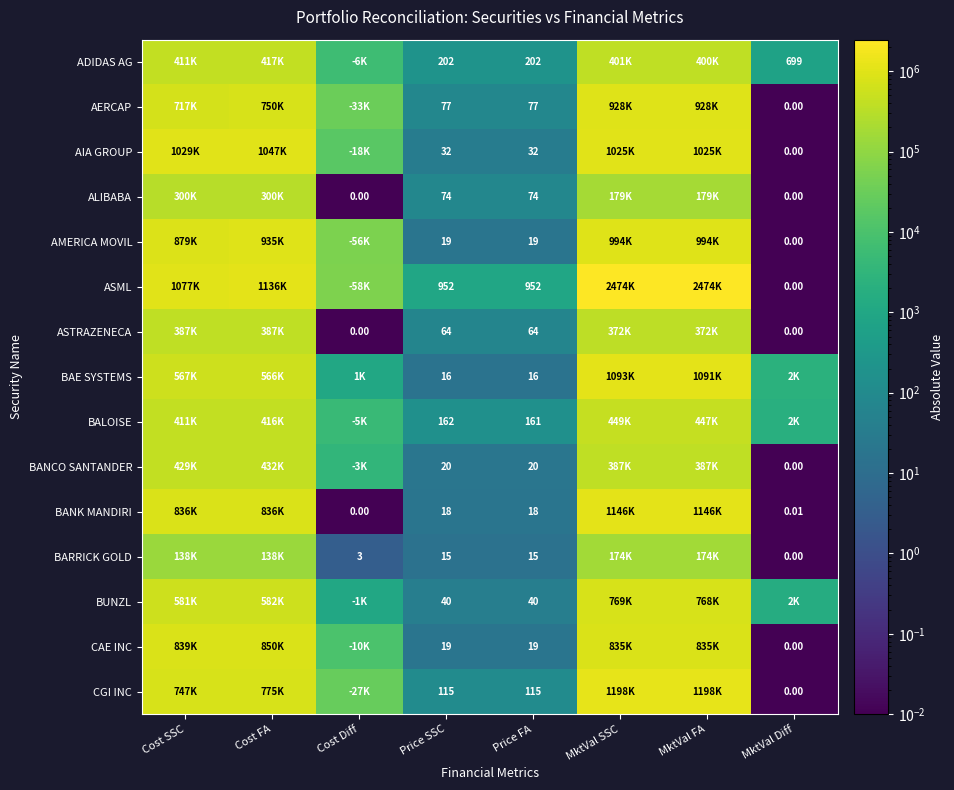

What is the total value across all series at MktVal FA?

12417401.6